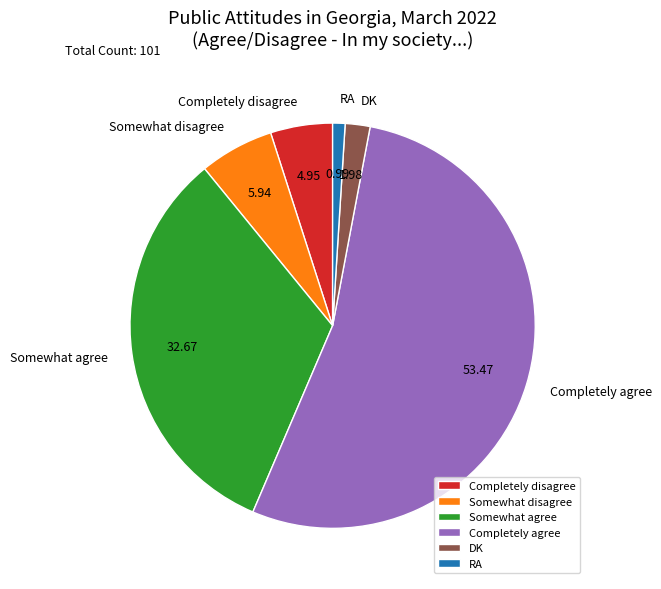

Rank the categories by value from highest to lowest.

Completely agree, Somewhat agree, Somewhat disagree, Completely disagree, DK, RA